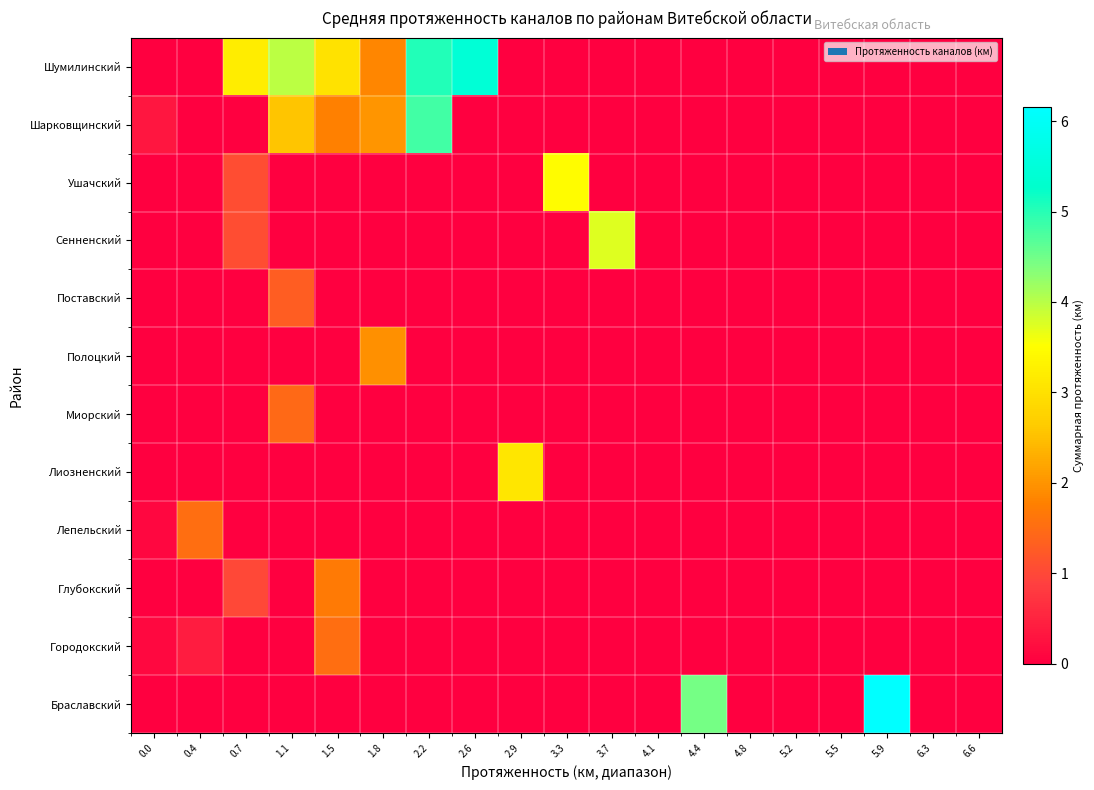

Rank the series by their maximum value, from lowest to highest.

Поставский, Миорский, Городокский, Лепельский, Глубокский, Полоцкий, Лиозненский, Ушачский, Сенненский, Шарковщинский, Шумилинский, Браславский